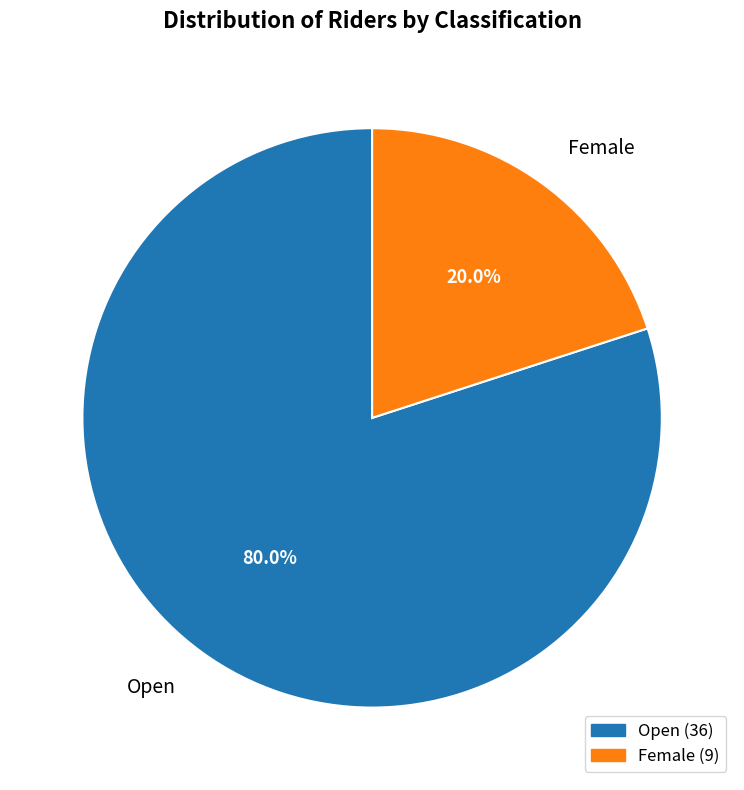

What is the ratio of the value at Open to the value at Female?

4.0